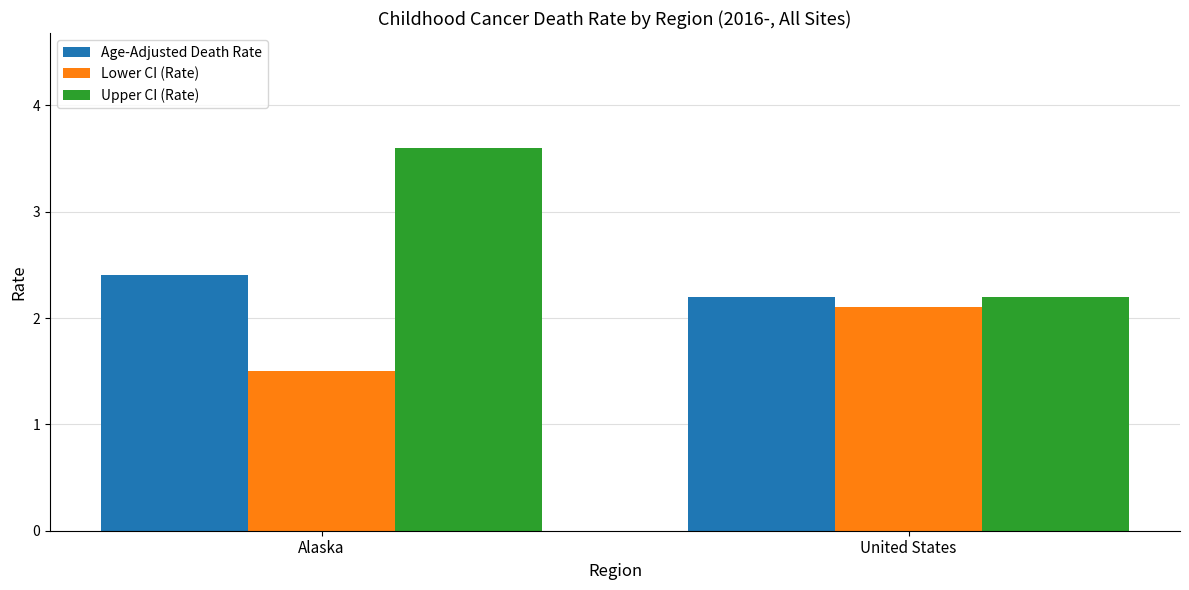

Rank the series by their average value, from lowest to highest.

Lower CI (Rate), Age-Adjusted Death Rate, Upper CI (Rate)